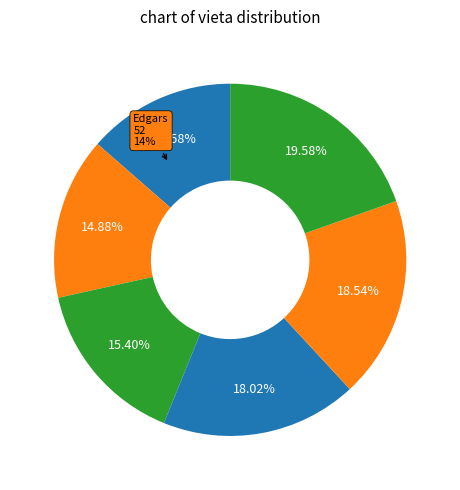

How many segments does this pie chart have?

6